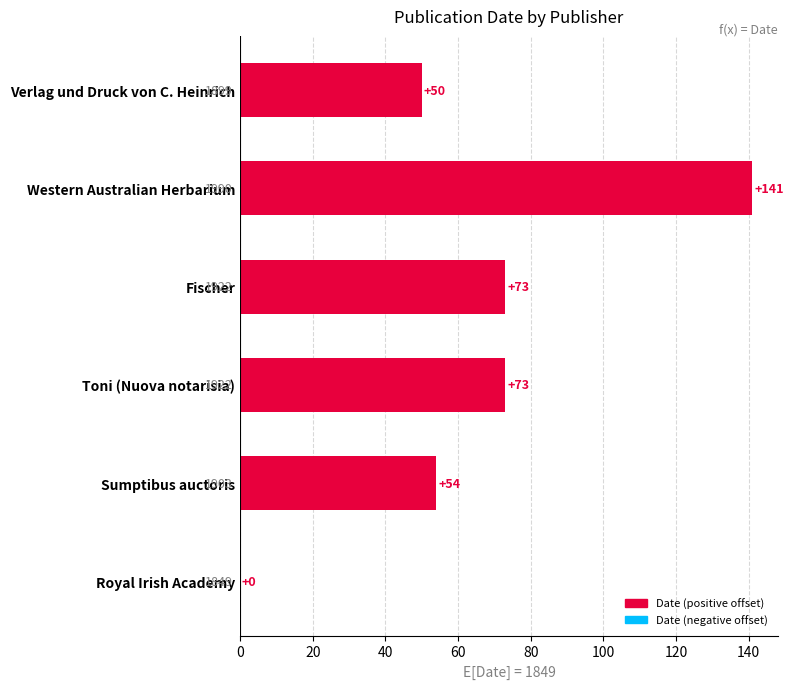

The value at Western Australian Herbarium is 251. True or false?

False